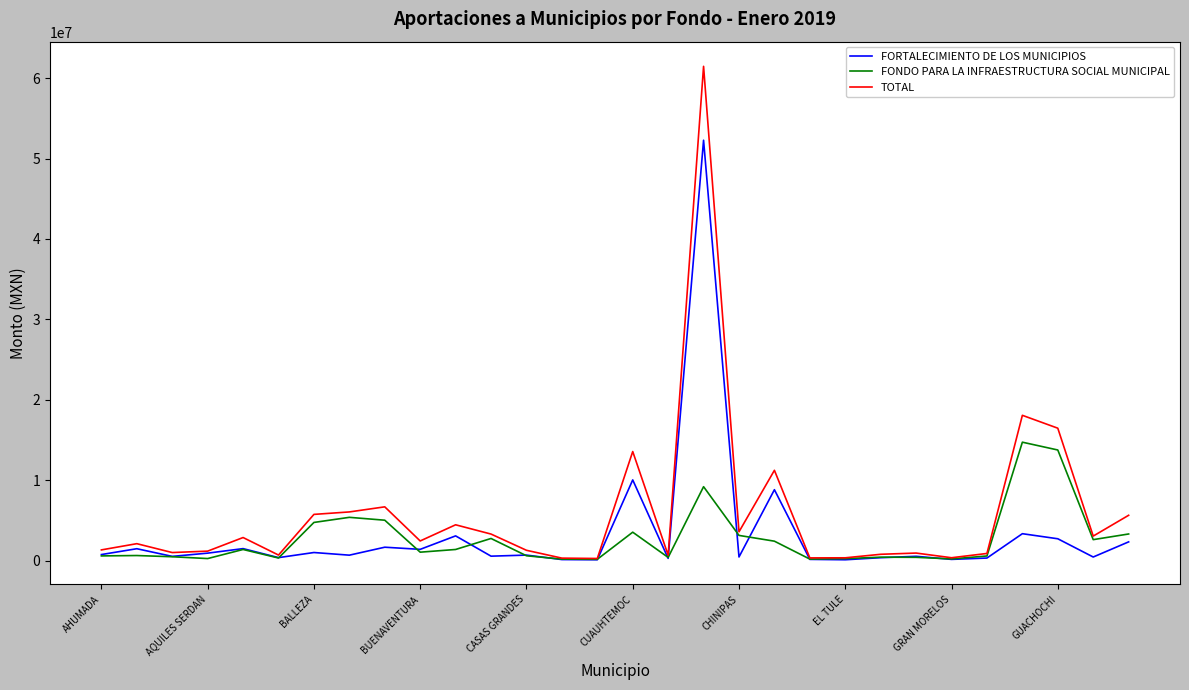

What is the maximum value for FONDO PARA LA INFRAESTRUCTURA SOCIAL MUNICIPAL?

14723271.3